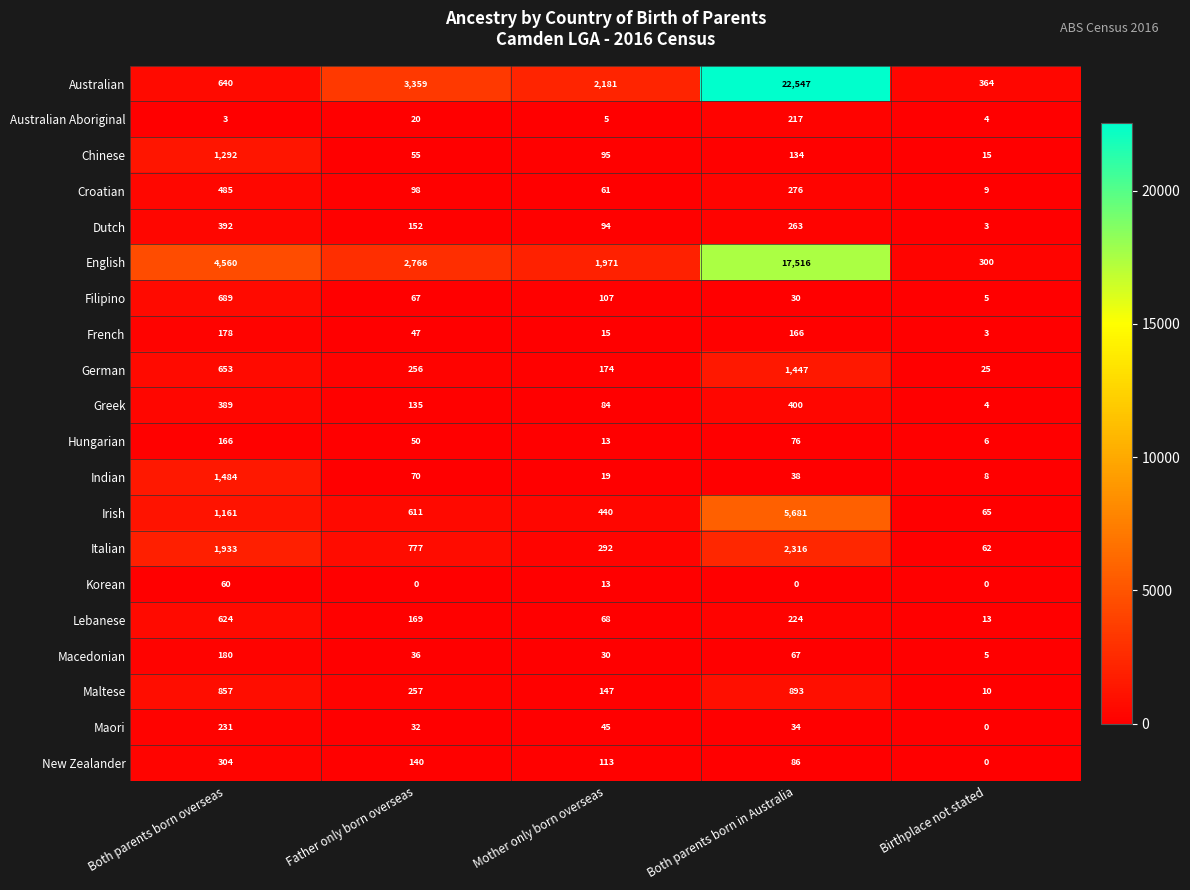

Is the value of Filipino at Mother only born overseas greater than the value of Lebanese at Both parents born in Australia?

No